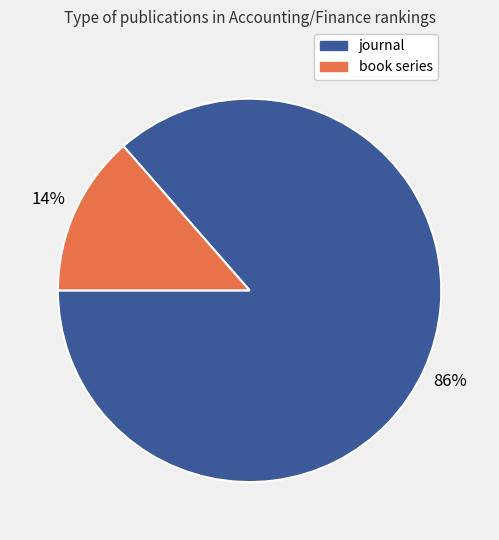

To the nearest percent, what is the combined percentage of journal and book series?

100%